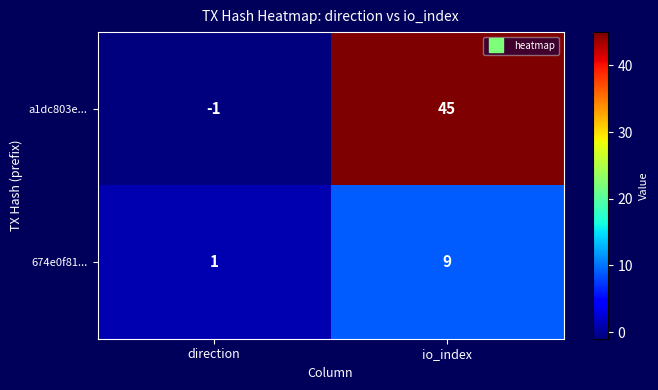

Reading left to right, list all the values displayed in this chart.

a1dc803e...: direction=-1	io_index=45
674e0f81...: direction=1	io_index=9